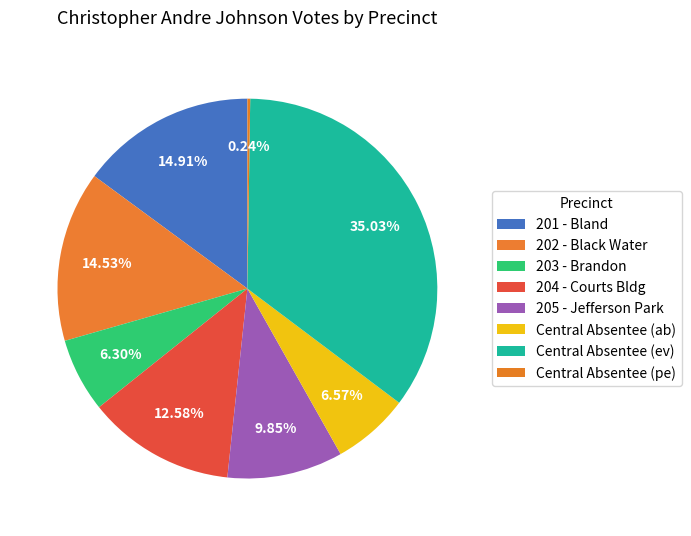

What is the largest slice in the pie chart?

Central Absentee (ev)